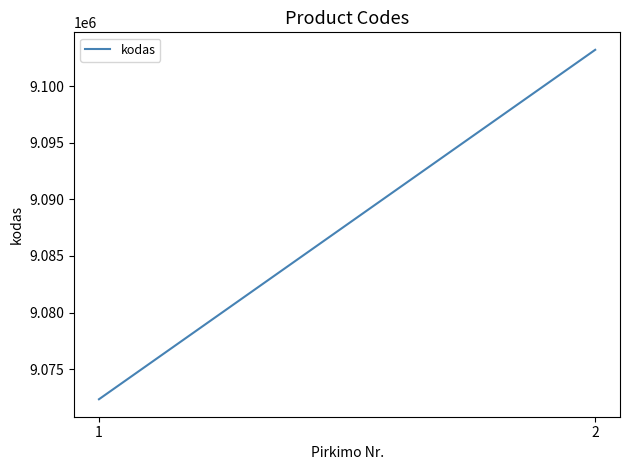

Does the chart have visible grid lines?

No